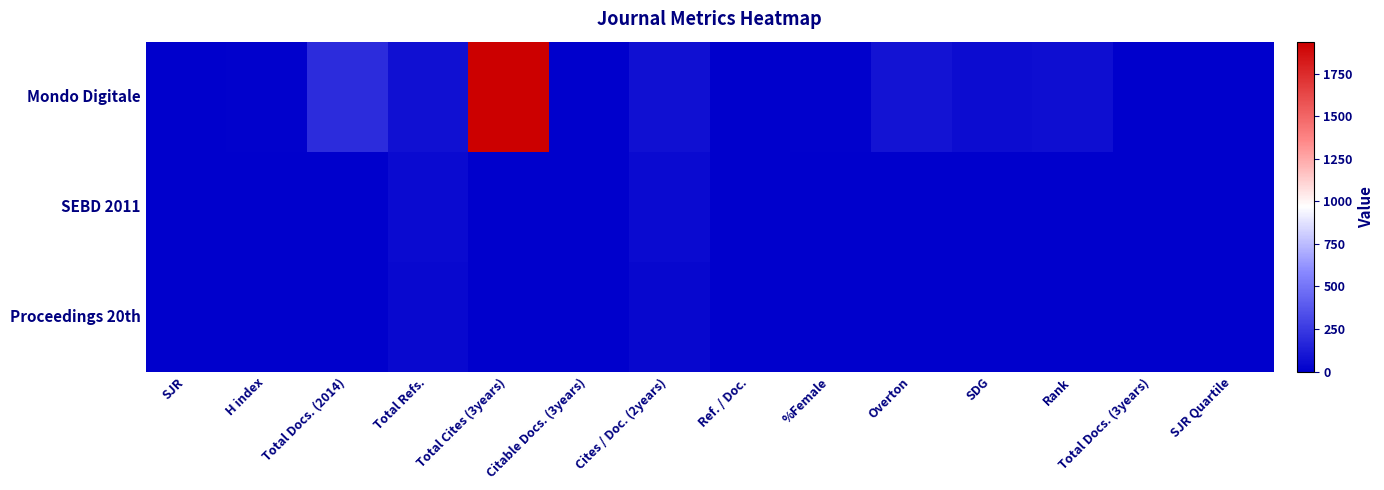

Reading left to right, transcribe all the data shown in this chart.

Mondo Digitale: SJR=0	H index=8	Total Docs. (2014)=196	Total Refs.=73	Total Cites (3years)=1939	Citable Docs. (3years)=2	Cites / Doc. (2years)=69	Ref. / Doc.=0	%Female=9	Overton=89	SDG=55	Rank=63	Total Docs. (3years)=0	SJR Quartile=0
SEBD 2011: SJR=0	H index=4	Total Docs. (2014)=0	Total Refs.=49	Total Cites (3years)=0	Citable Docs. (3years)=3	Cites / Doc. (2years)=48	Ref. / Doc.=0	%Female=0	Overton=0	SDG=0	Rank=0	Total Docs. (3years)=0	SJR Quartile=0
Proceedings 20th: SJR=0	H index=3	Total Docs. (2014)=0	Total Refs.=39	Total Cites (3years)=0	Citable Docs. (3years)=4	Cites / Doc. (2years)=37	Ref. / Doc.=0	%Female=0	Overton=0	SDG=0	Rank=0	Total Docs. (3years)=0	SJR Quartile=0